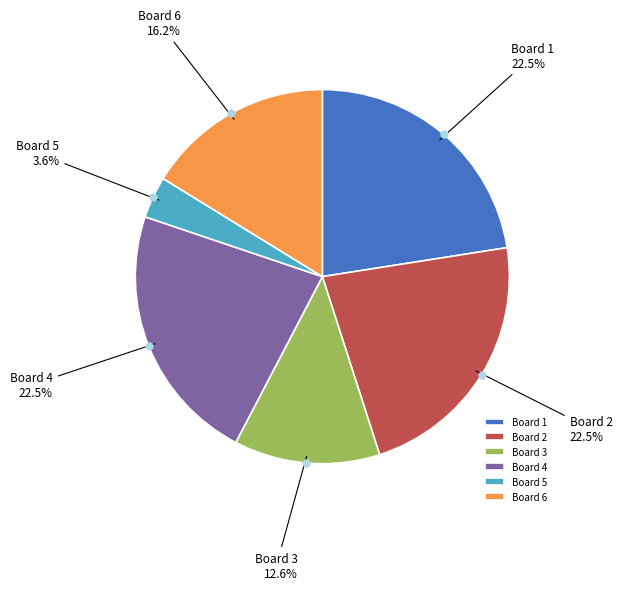

Combined, what portion of the pie is Board 4 and Board 5?

26.1%